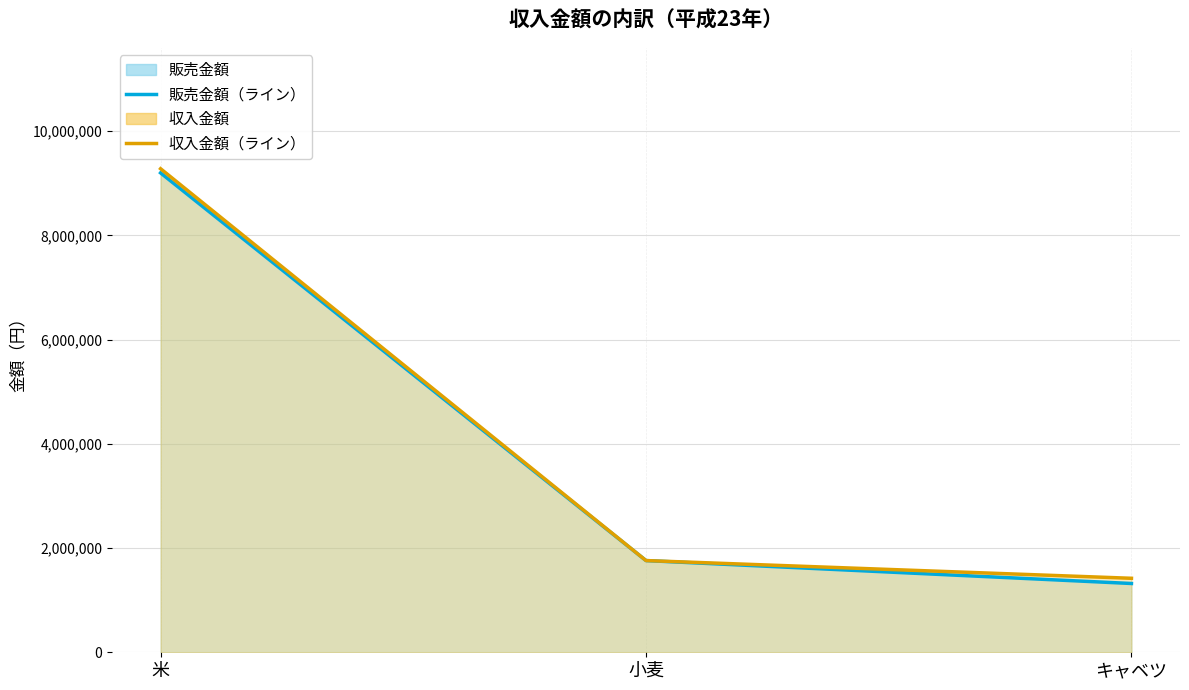

Which has a higher value, 小麦 or キャベツ?

小麦